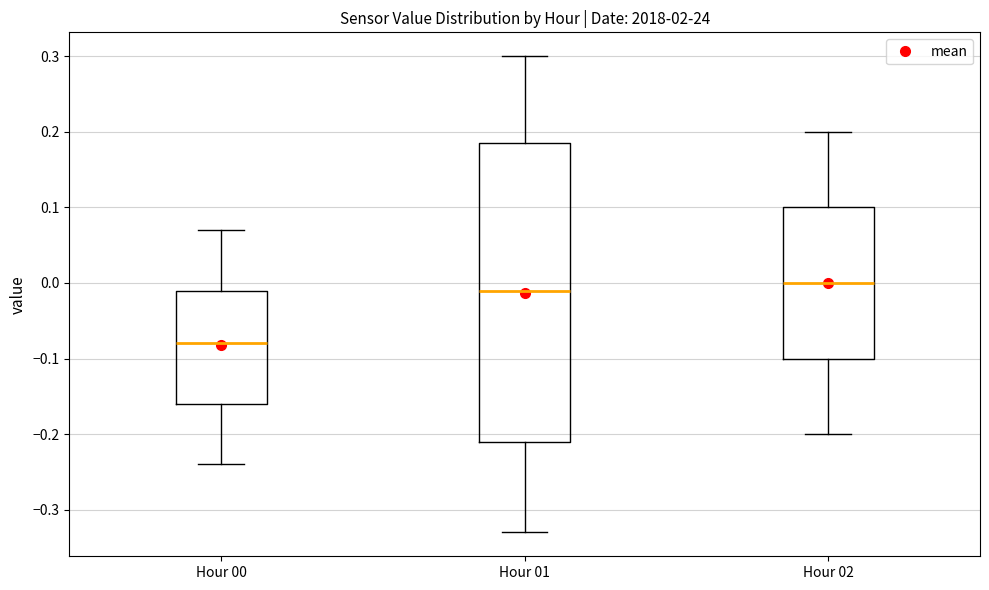

Which box has the highest median line?

Hour 02